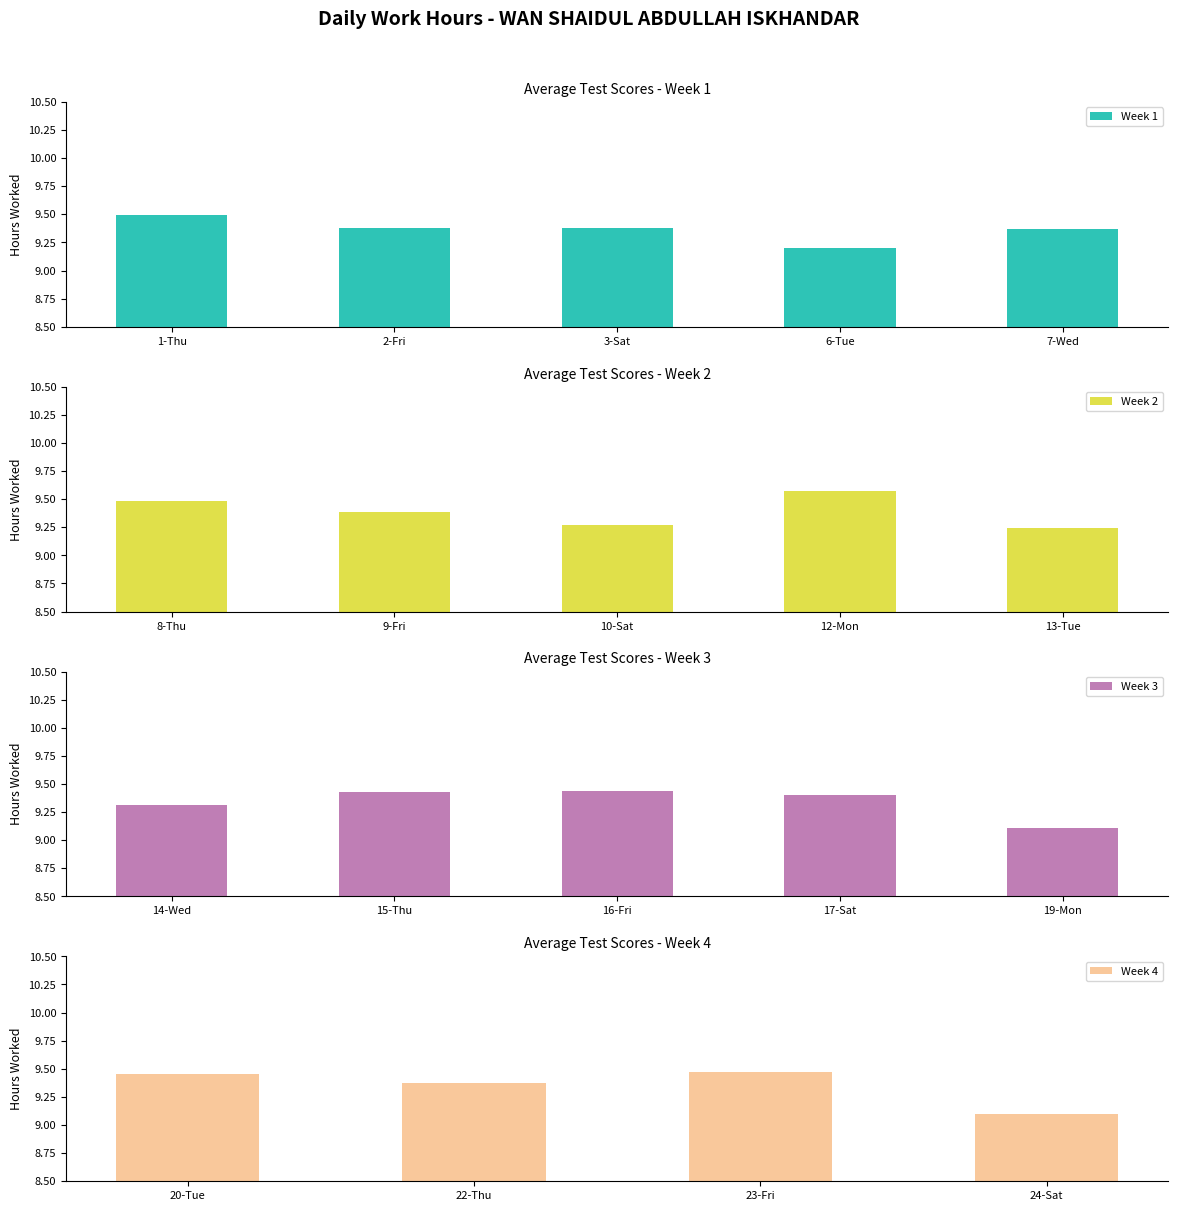

List the labels in order of value, largest first.

12-Mon, 1-Thu, 8-Thu, 23-Fri, 20-Tue, 16-Fri, 15-Thu, 17-Sat, 9-Fri, 2-Fri, 3-Sat, 7-Wed, 22-Thu, 14-Wed, 10-Sat, 13-Tue, 6-Tue, 19-Mon, 24-Sat